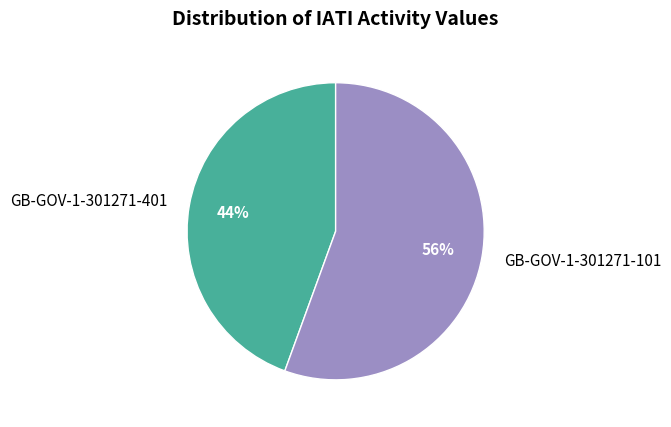

What is the largest slice in the pie chart?

GB-GOV-1-301271-101